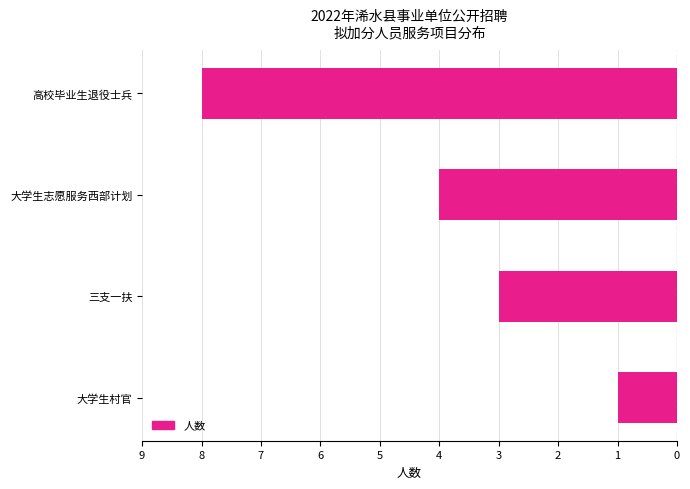

Does the chart contain stacked bars?

No